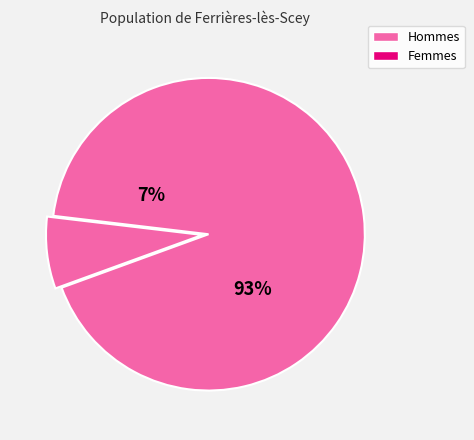

Does 0 represent more than half of the total?

No